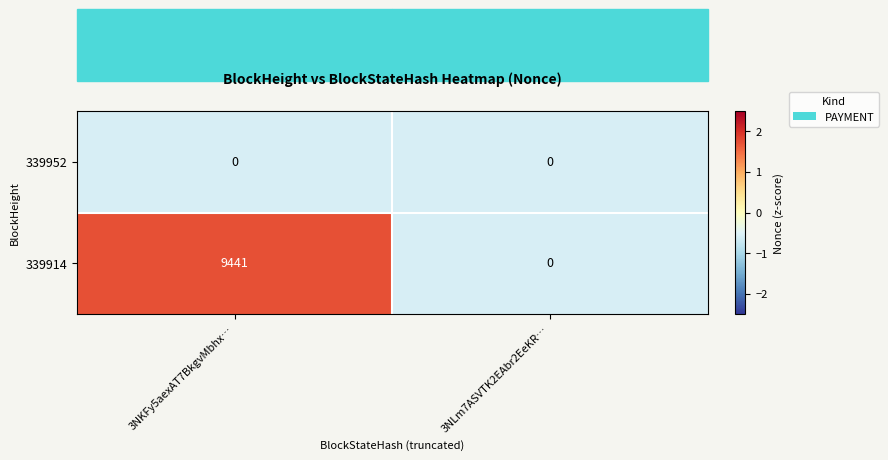

How many positive values does the 339914 series have?

1